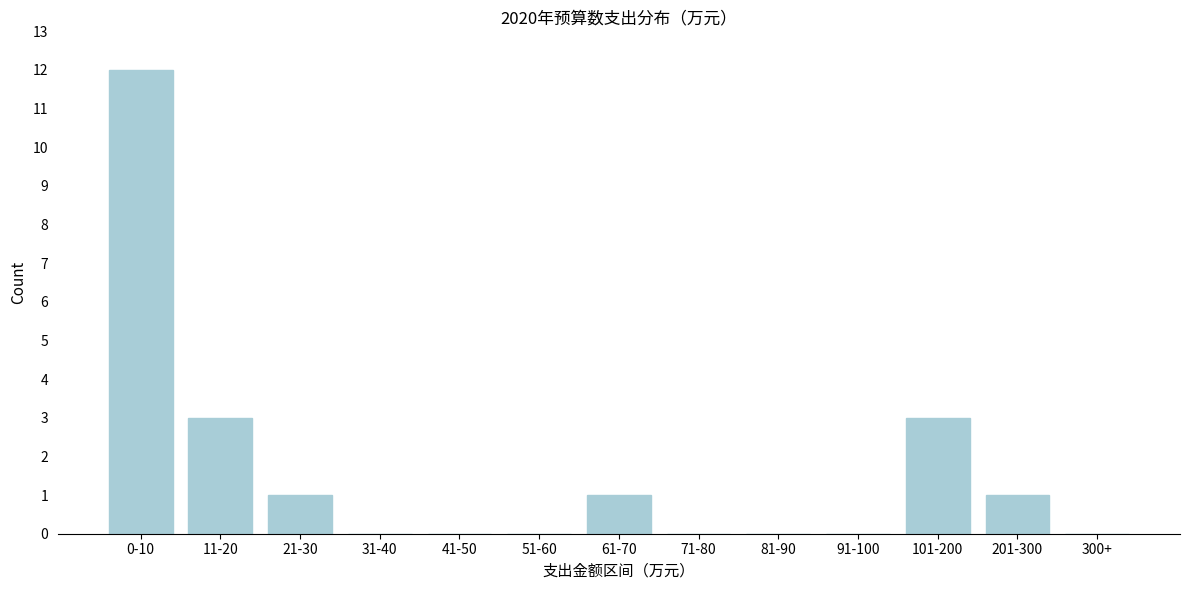

Reading right to left, list all the values displayed in this chart.

300+=0	201-300=1	101-200=3	91-100=0	81-90=0	71-80=0	61-70=1	51-60=0	41-50=0	31-40=0	21-30=1	11-20=3	0-10=12